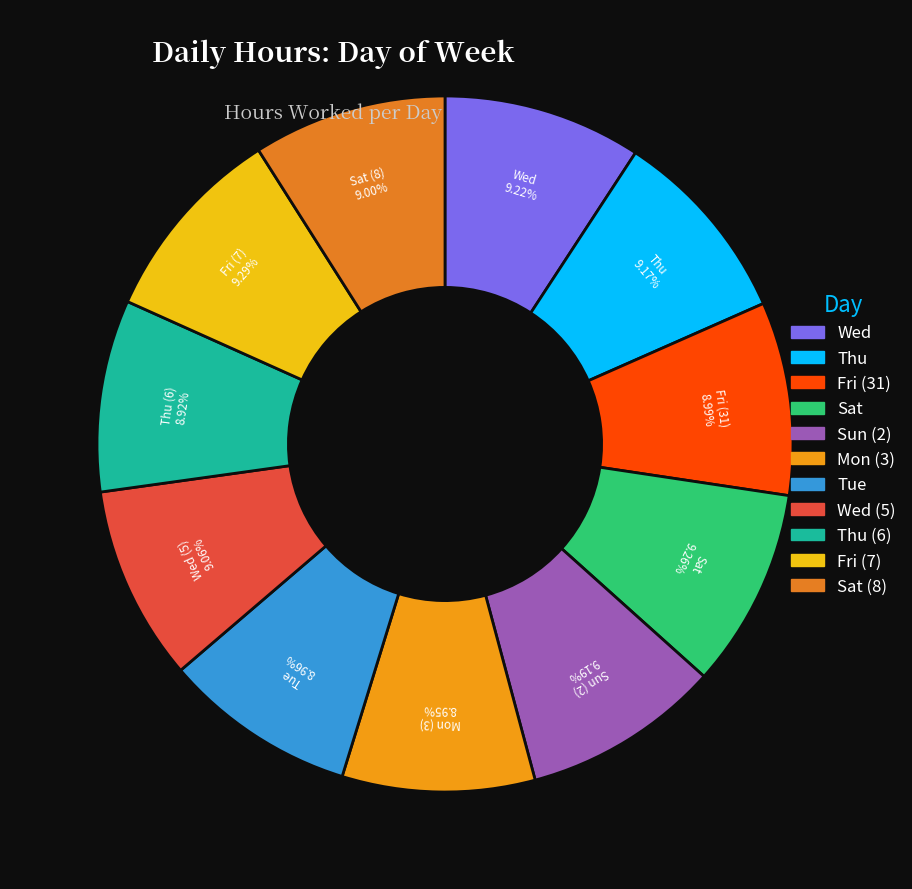

Count the number of slices in the pie.

11